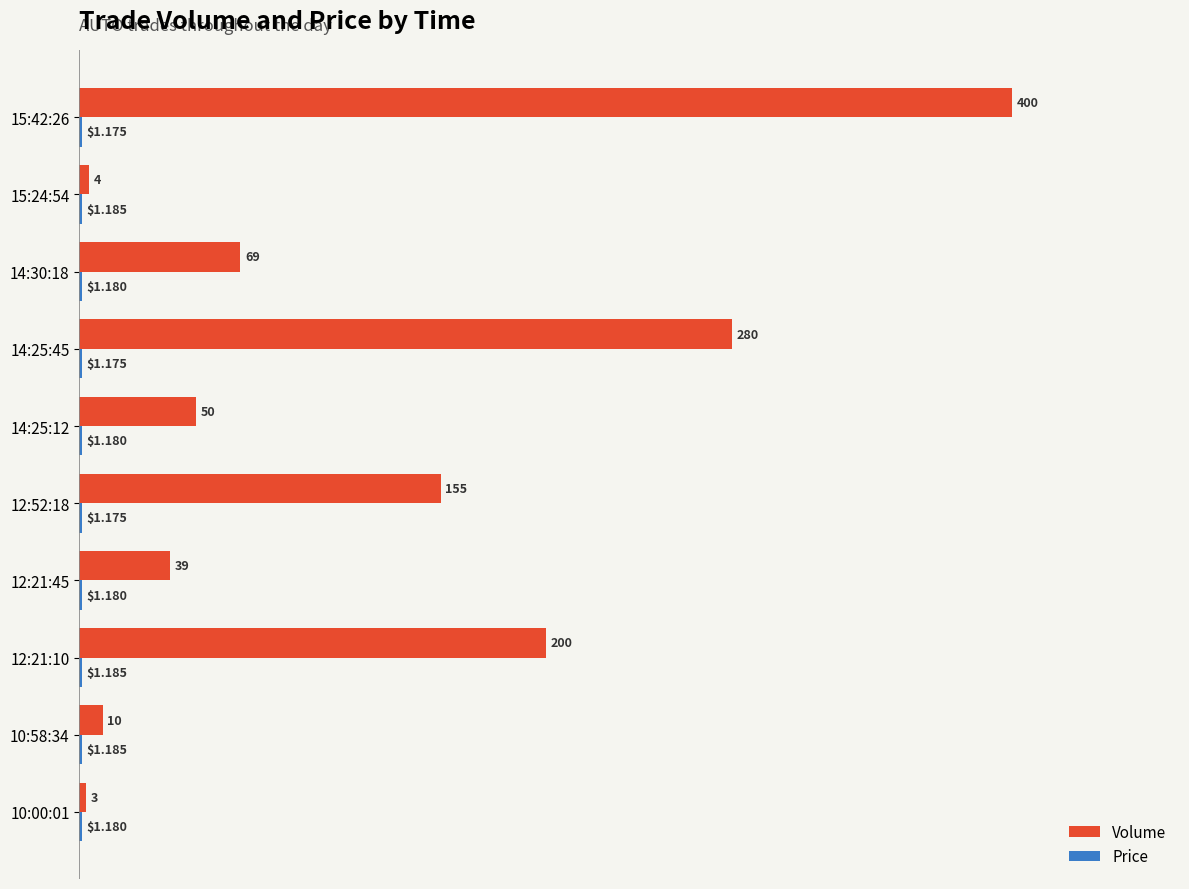

Which series changed the most between 14:25:12 and 15:24:54?

Volume